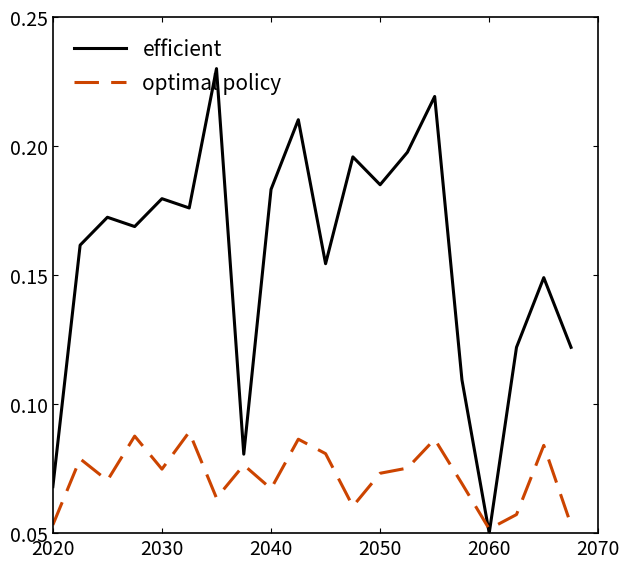

How many lines are shown in the chart?

2